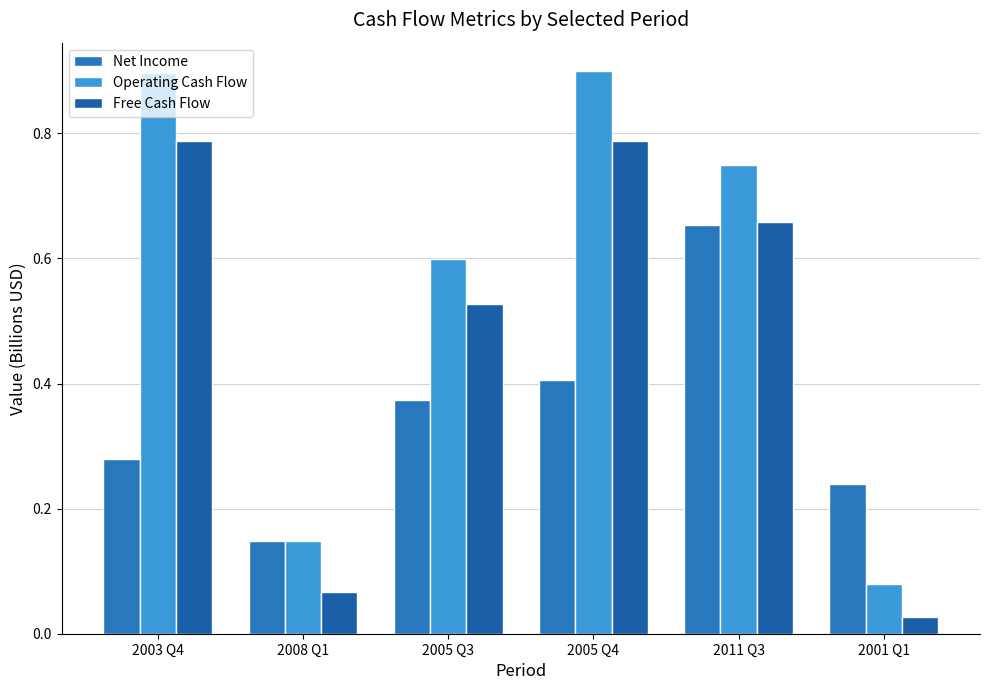

At which category is the sum across all series the highest?

2005 Q4